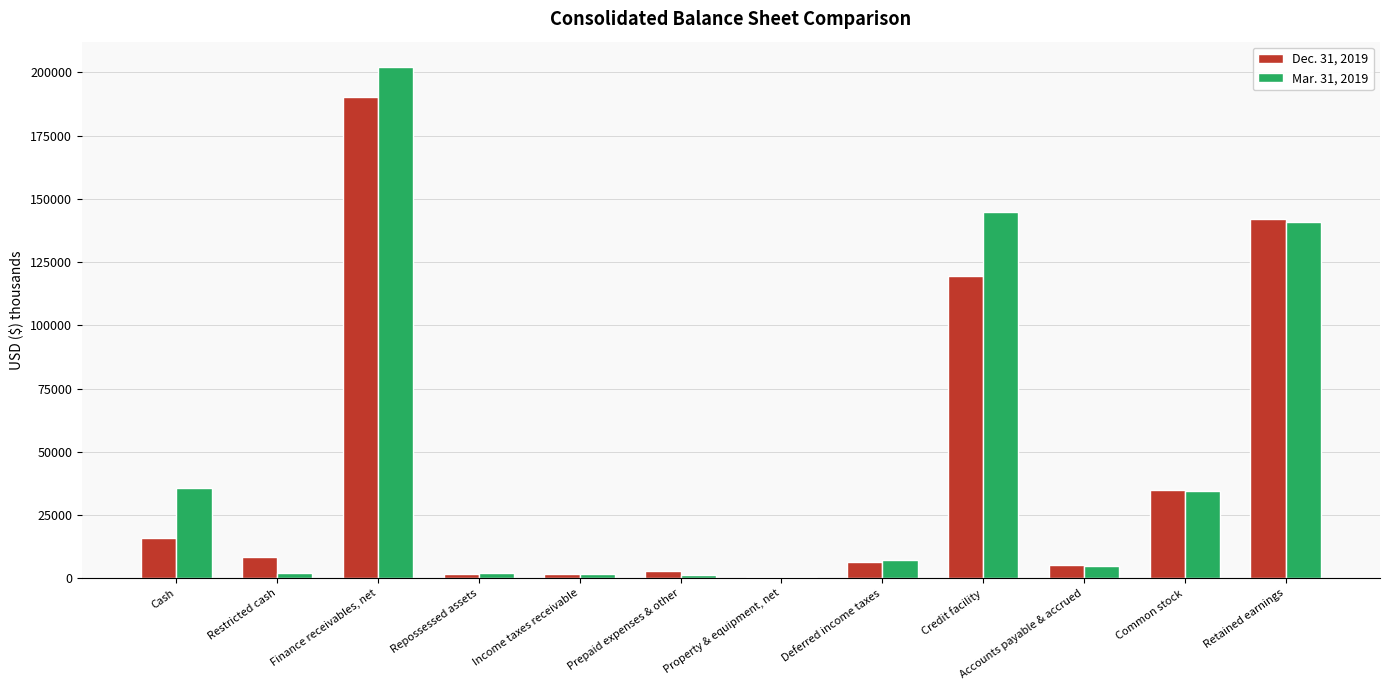

What is the difference between the Mar. 31, 2019 values at Property & equipment, net and Finance receivables, net?

201386